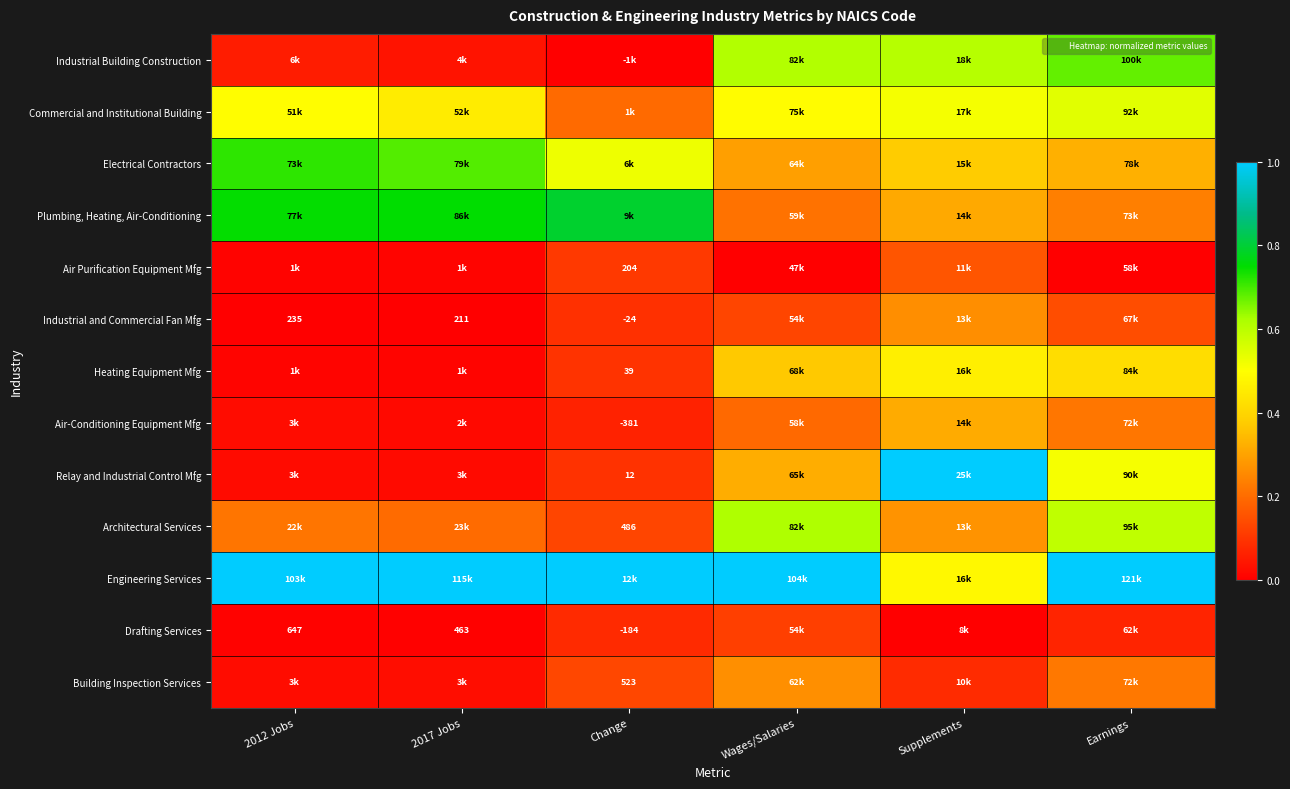

At Supplements, list the series in order from smallest to largest.

Drafting Services, Building Inspection Services, Air Purification Equipment Mfg, Industrial and Commercial Fan Mfg, Architectural Services, Plumbing, Heating, Air-Conditioning, Air-Conditioning Equipment Mfg, Electrical Contractors, Heating Equipment Mfg, Engineering Services, Commercial and Institutional Building, Industrial Building Construction, Relay and Industrial Control Mfg